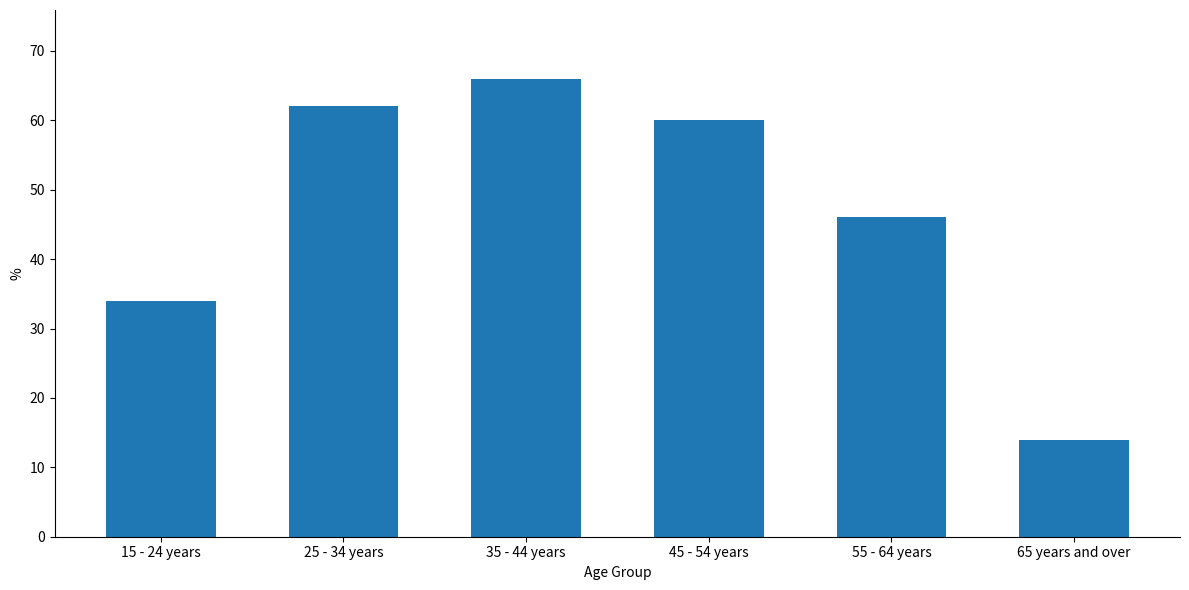

What is the approximate value at 35 - 44 years, to the nearest 10?

70